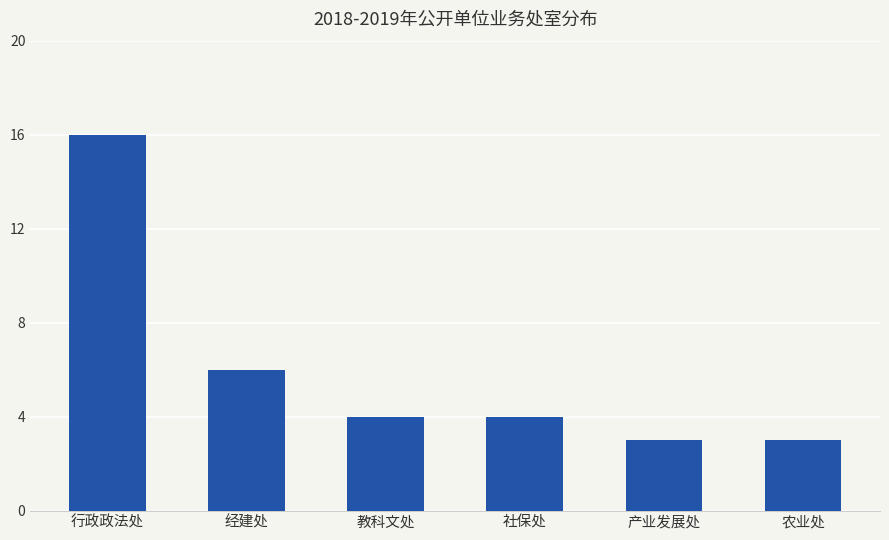

What is the minimum value shown in the chart?

3